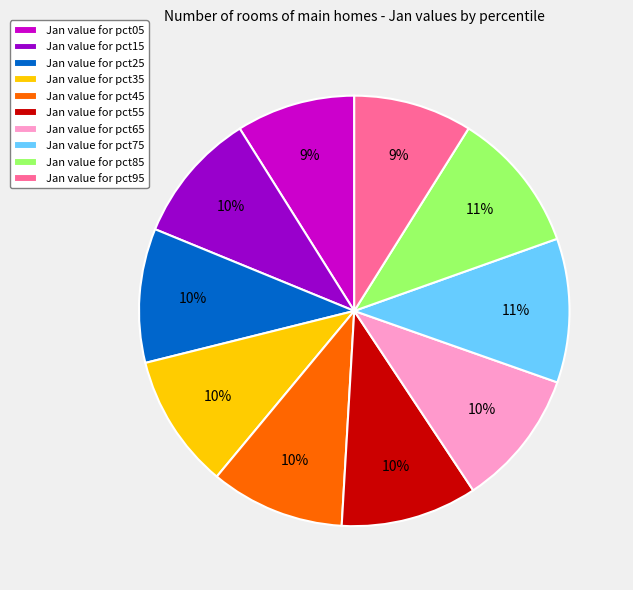

To the nearest percent, what percentage of the pie is Jan value for pct15?

10%